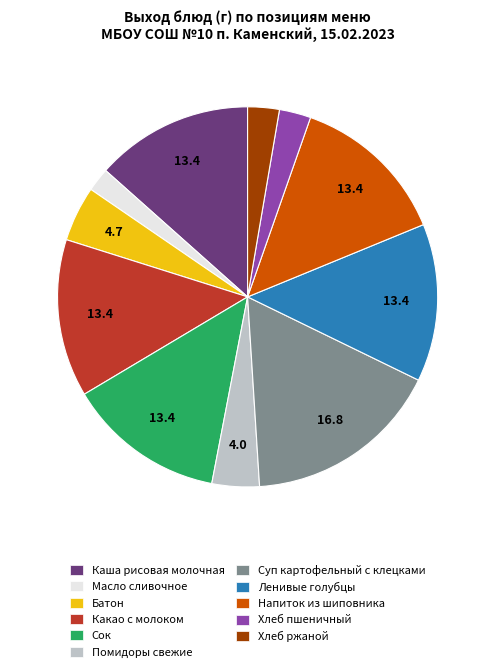

Is there a majority slice in this chart?

No